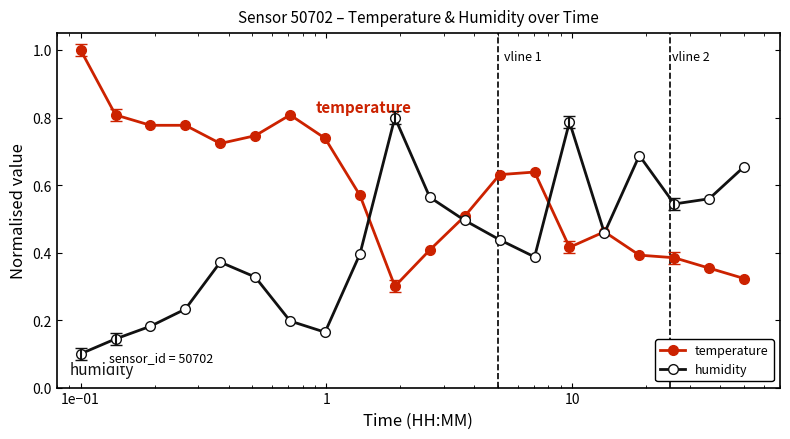

Count the number of data series in this chart.

2